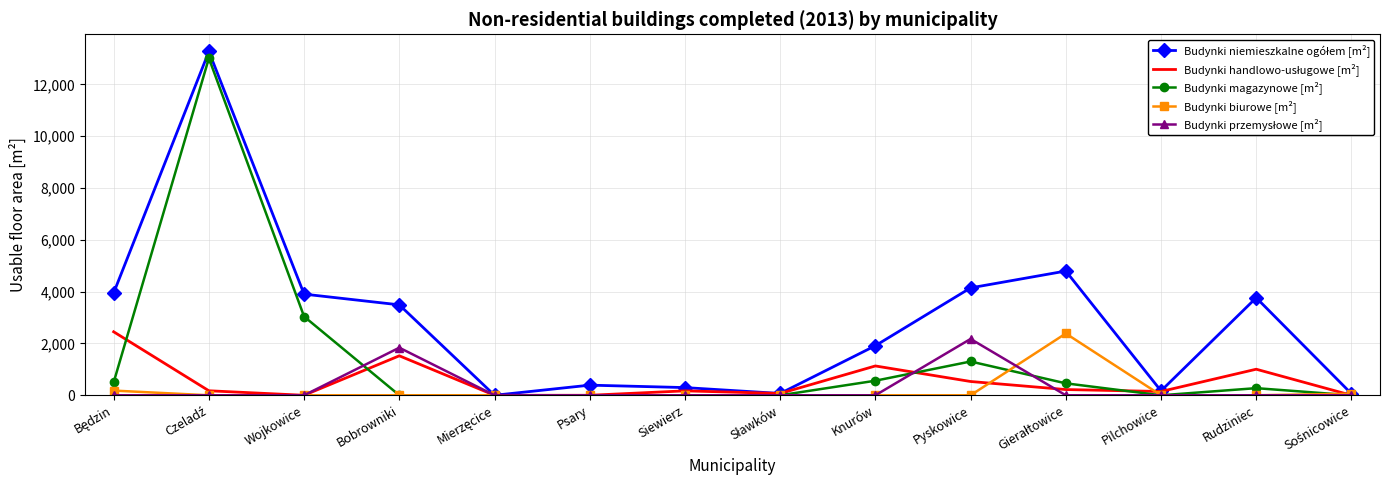

The Budynki magazynowe [m²] series shows 0 at Pilchowice. True or false?

True